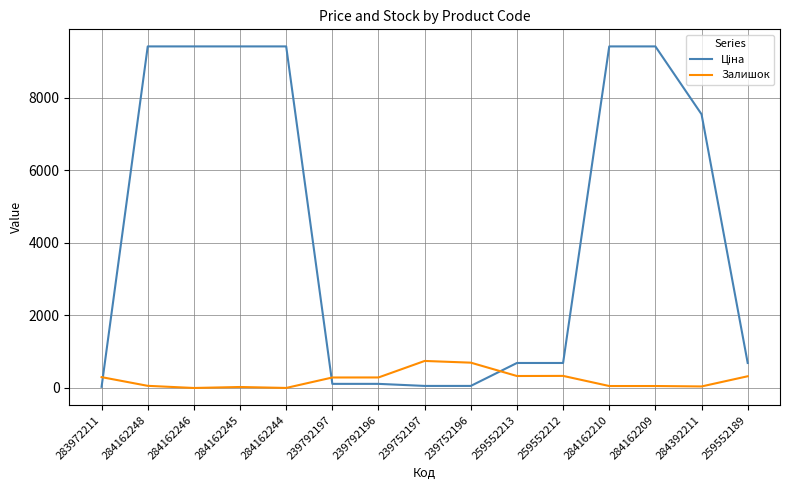

What is the spread (max minus min) of values at 259552212?

356.1